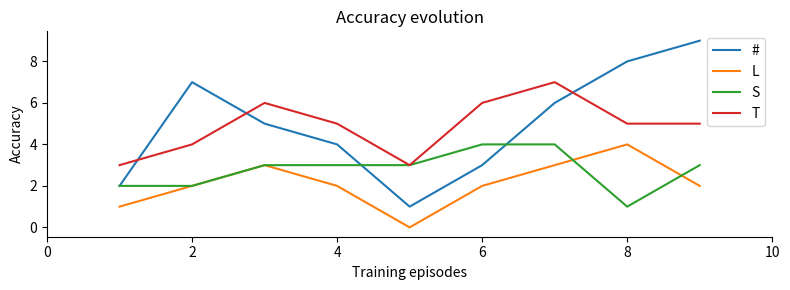

True or false: # and L cross at least once.

False